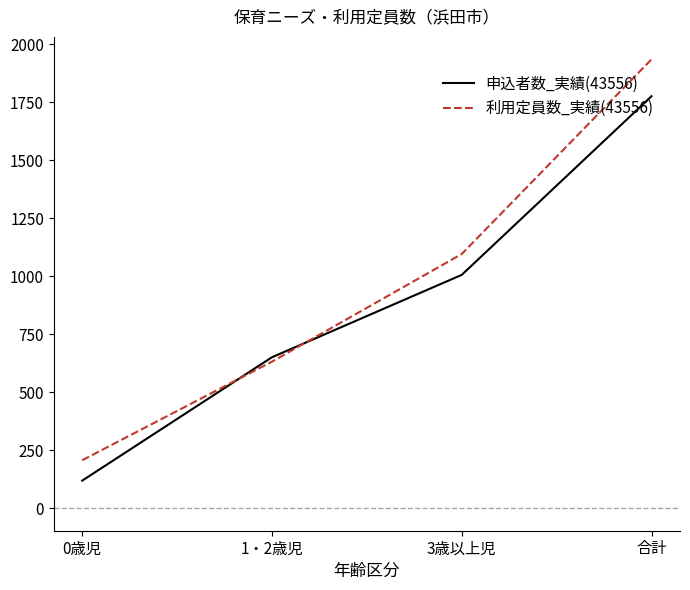

What is the difference between the 申込者数_実績(43556) values at 0歳児 and 1・2歳児?

532